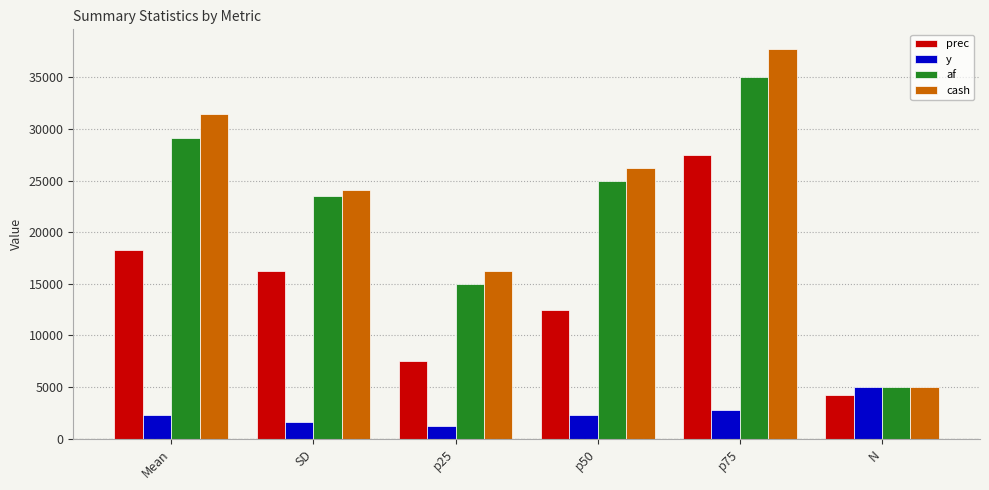

Does the chart contain stacked bars?

No